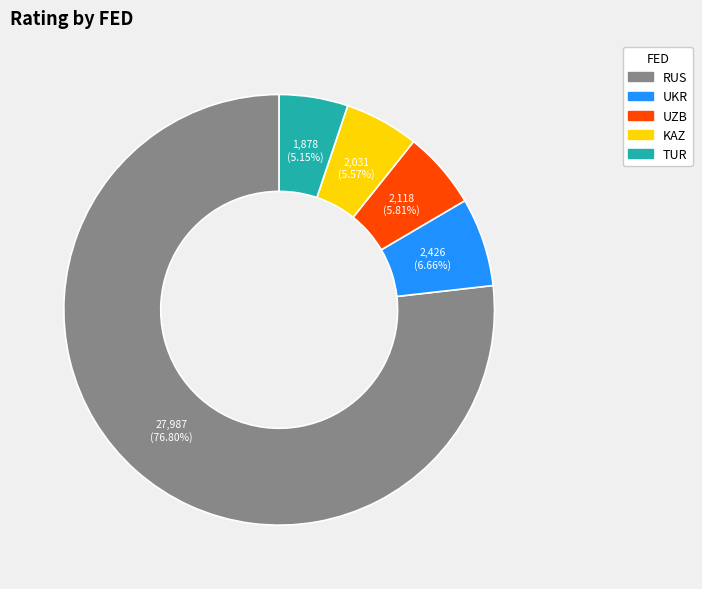

Do UKR and RUS together represent more than half of the pie?

Yes